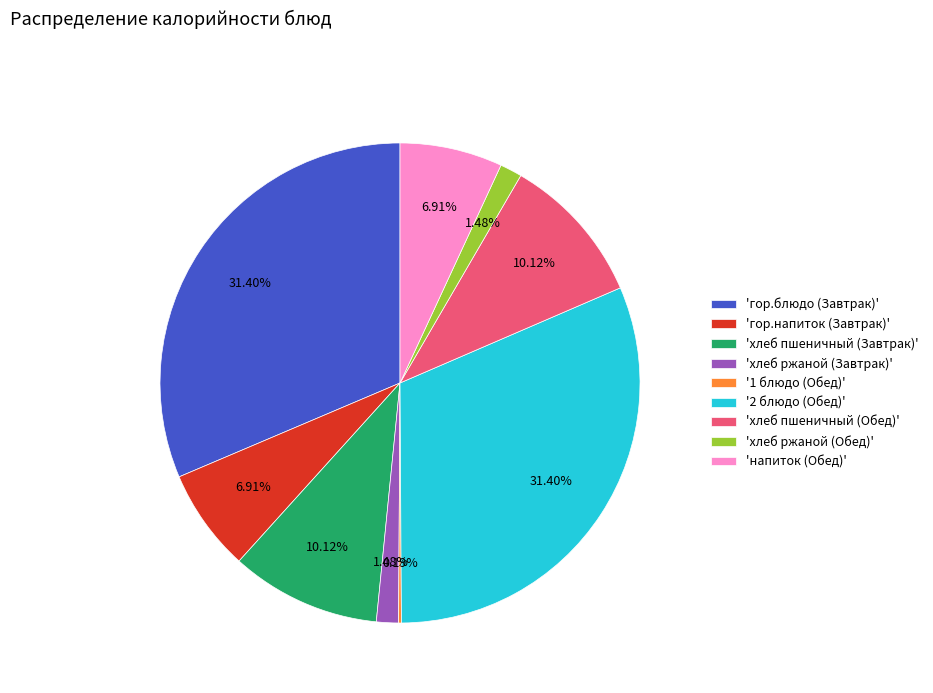

Is 'хлеб ржаной (Завтрак)' the majority of the pie?

No